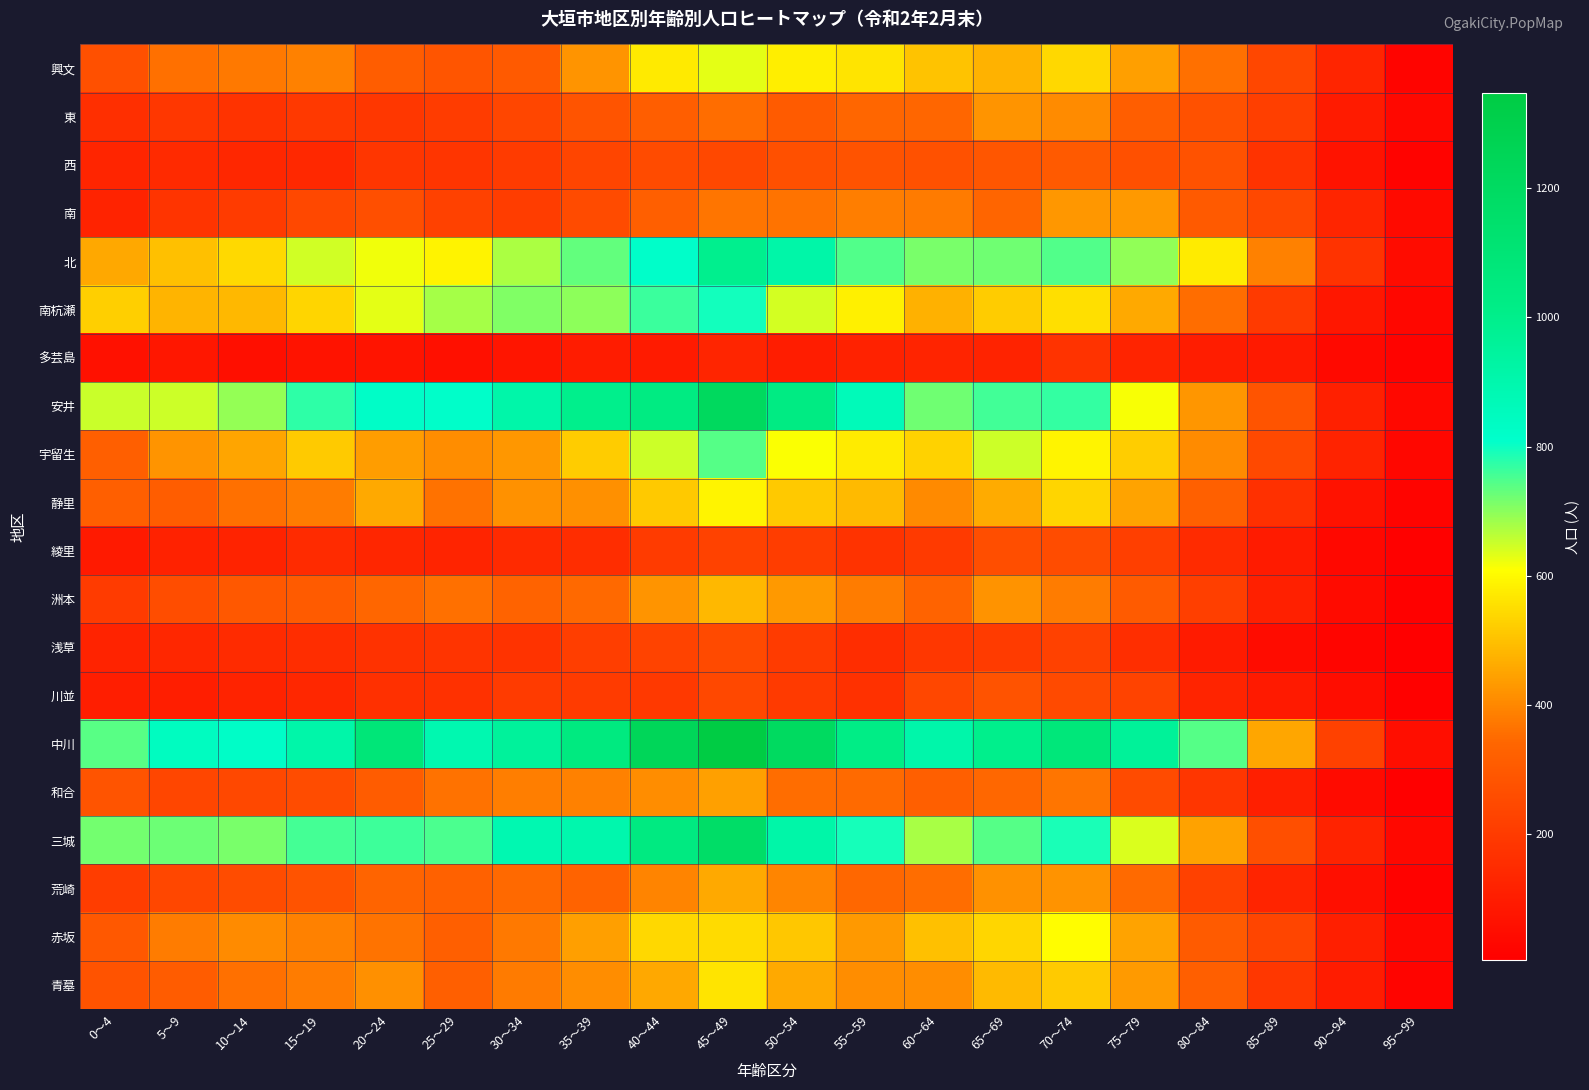

Which series has the largest range (max minus min)?

中川